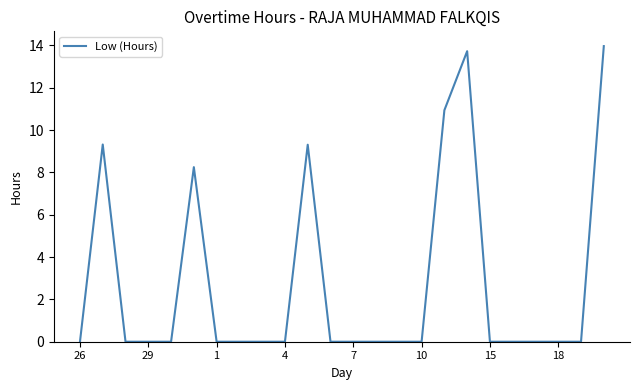

How many lines are shown in the chart?

1